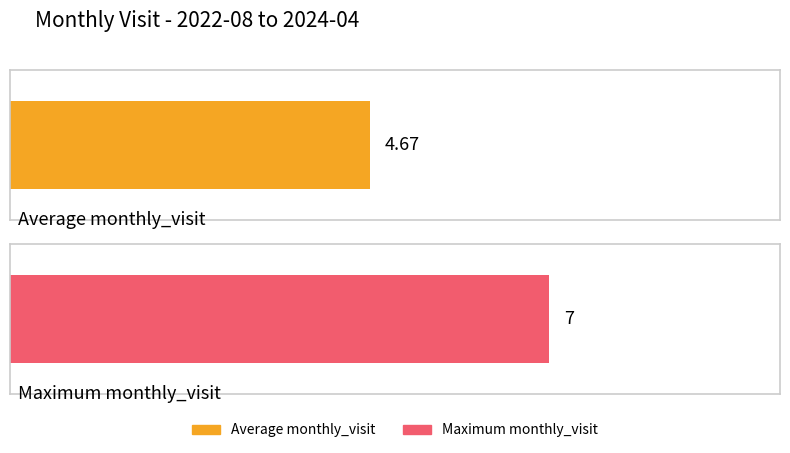

Is it true that the value at 2023-01 is 2?

False